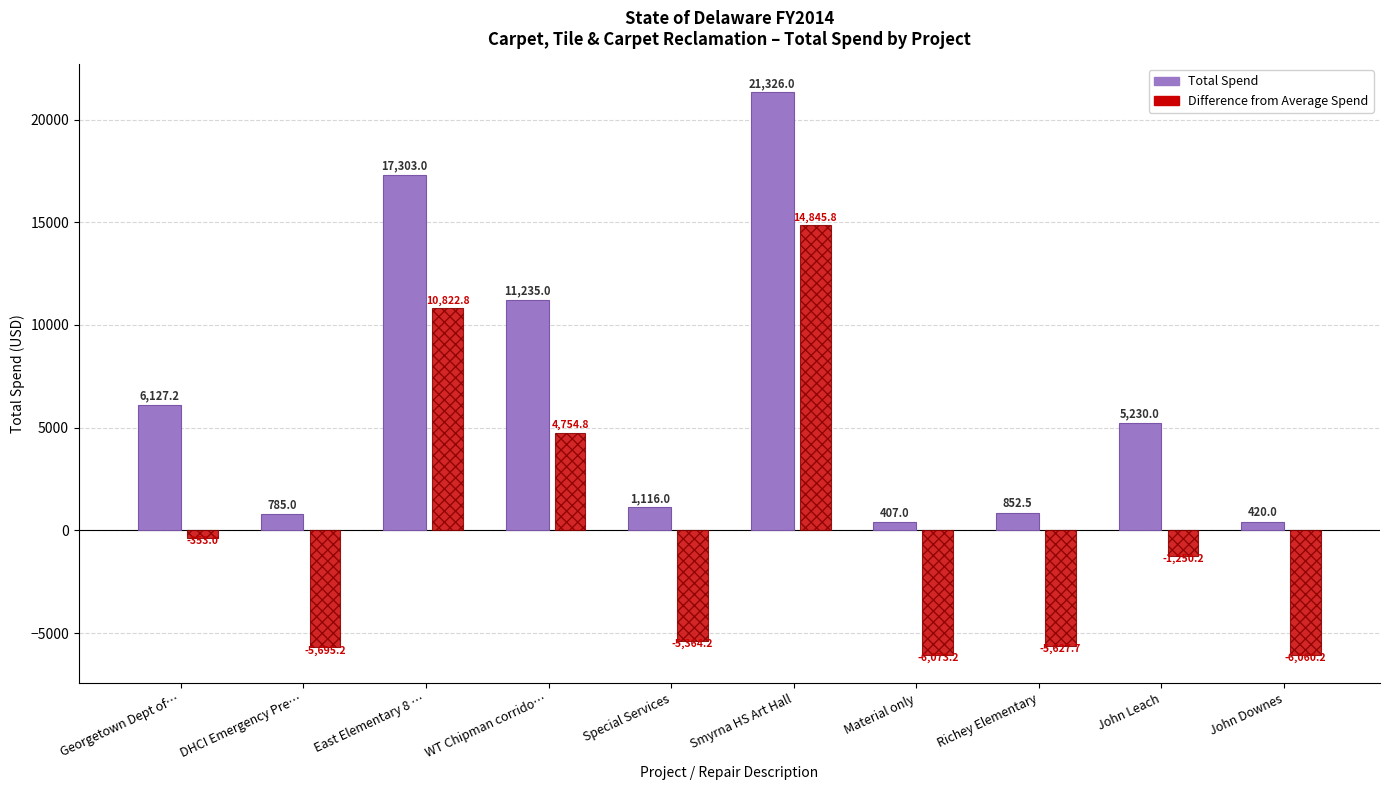

What is the total value across all series at Smyrna HS Art Hall?

36171.8